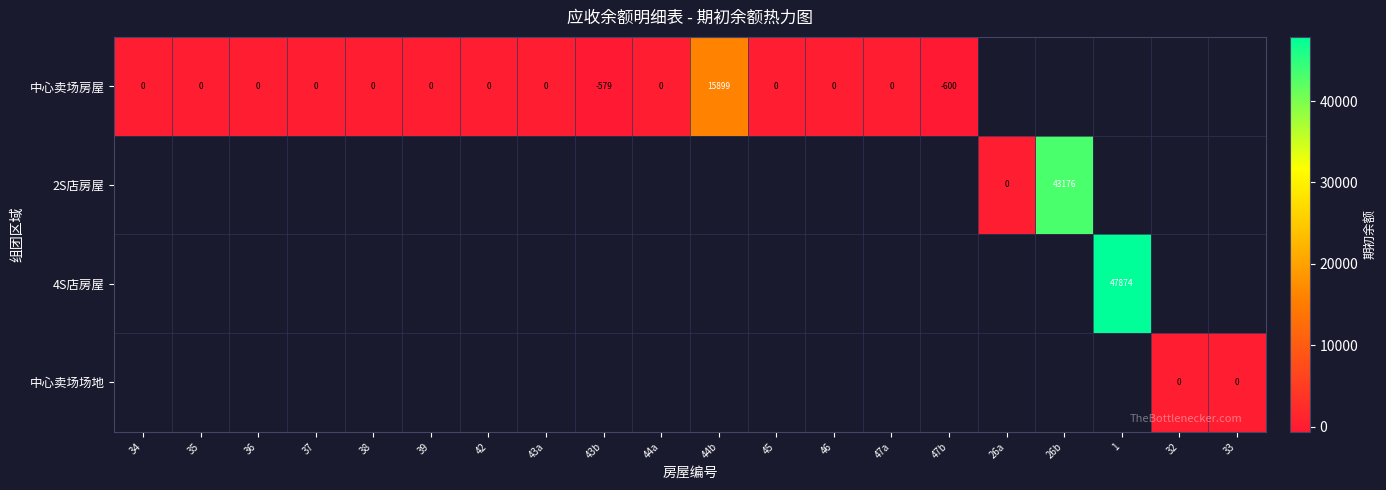

Is the value of 2S店房屋 at 37 greater than the value of 中心卖场场地 at 33?

No